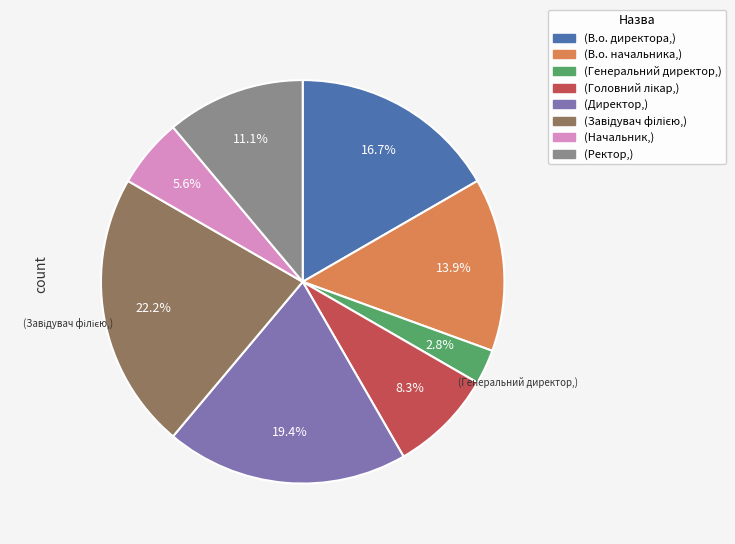

Does any single category account for the majority?

No